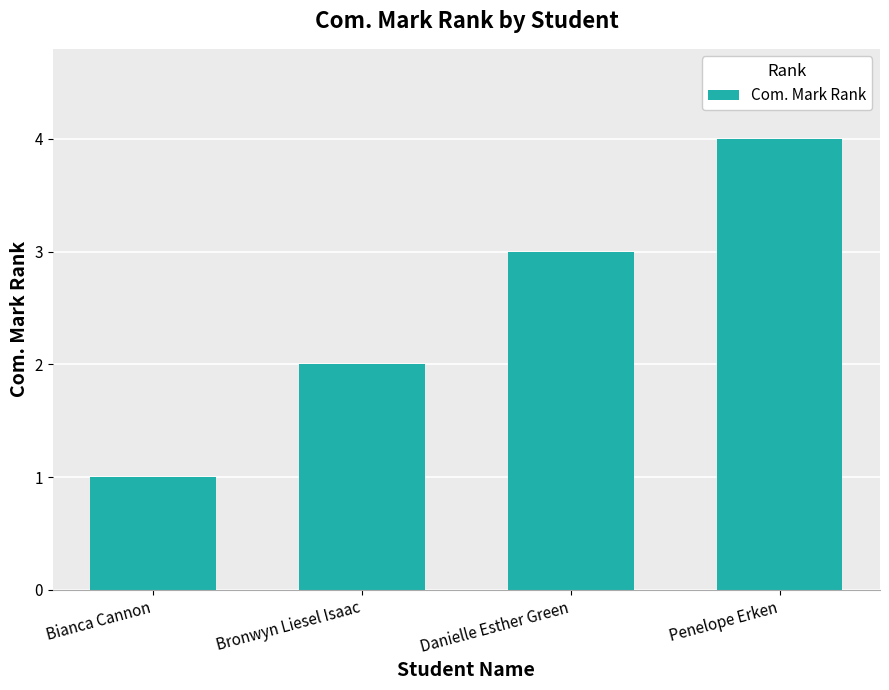

Reading left to right, transcribe all the data shown in this chart.

Bianca Cannon=1	Bronwyn Liesel Isaac=2	Danielle Esther Green=3	Penelope Erken=4